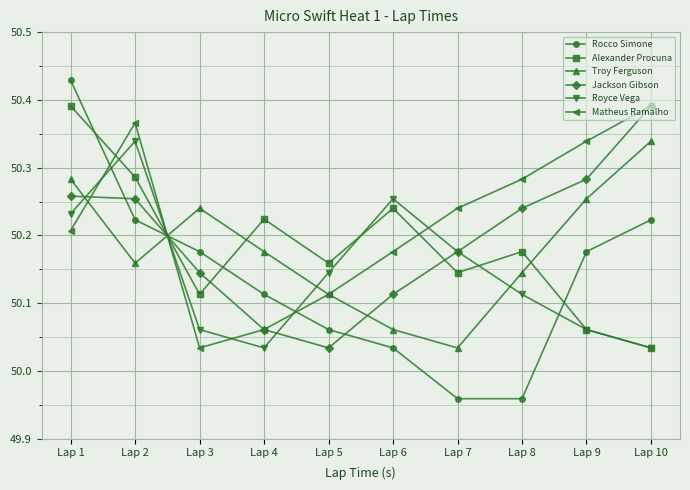

How many intersections are there between Matheus Ramalho and Royce Vega?

5